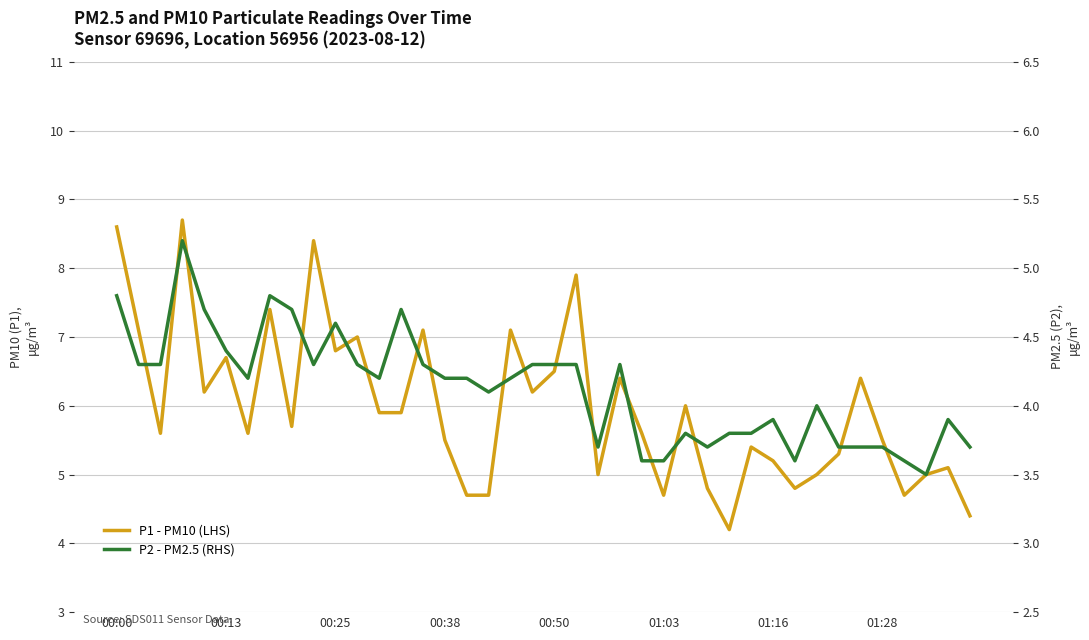

Rank the series by their maximum value, from highest to lowest.

P1 - PM10 (LHS), P2 - PM2.5 (RHS)